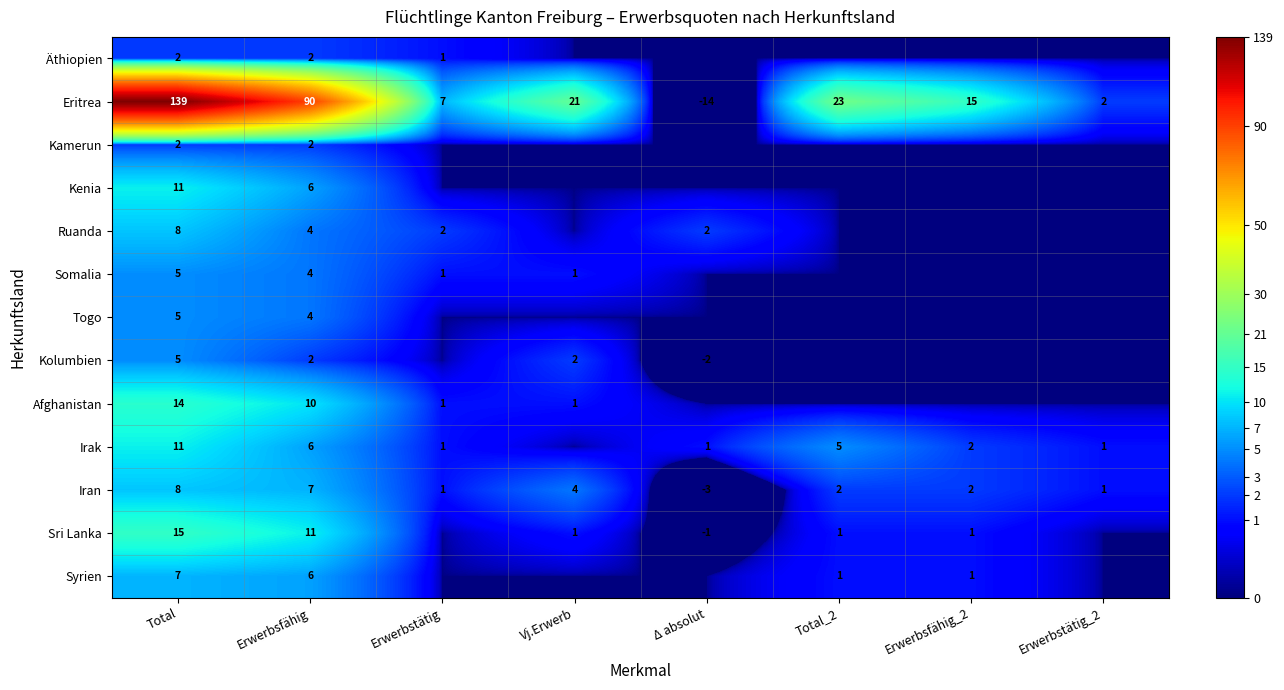

Is it true that Somalia equals 1 at Erwerbsfähig?

False